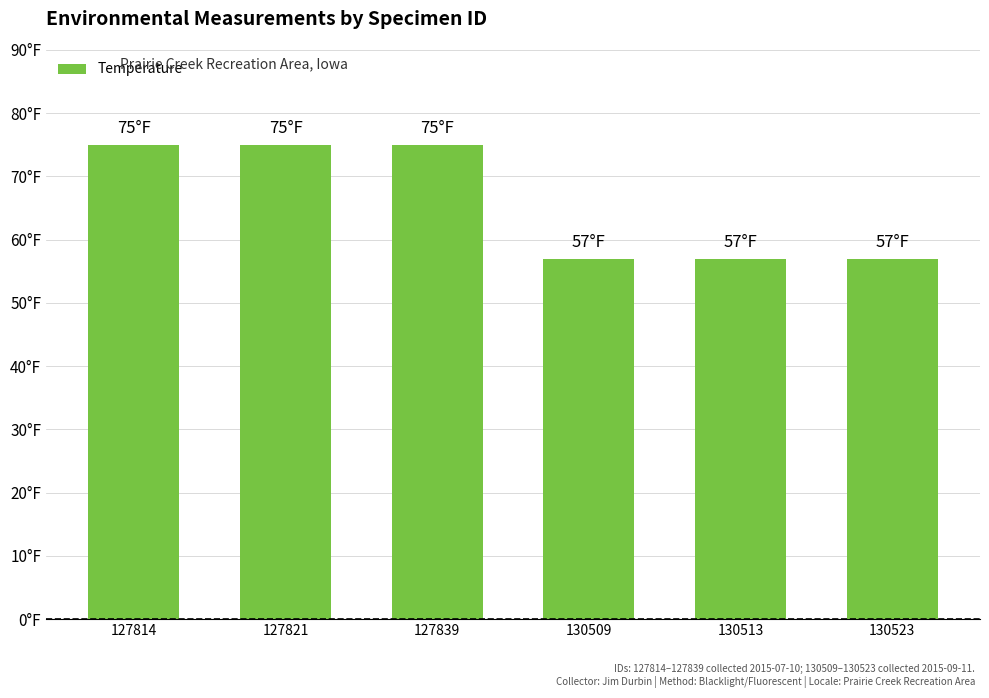

What is the difference between the second highest and minimum values?

18